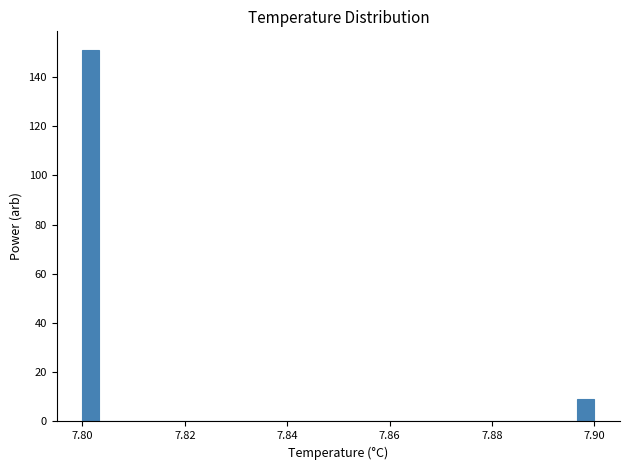

Read against the x-axis, roughly where is the centre of the tallest bar?

7.802